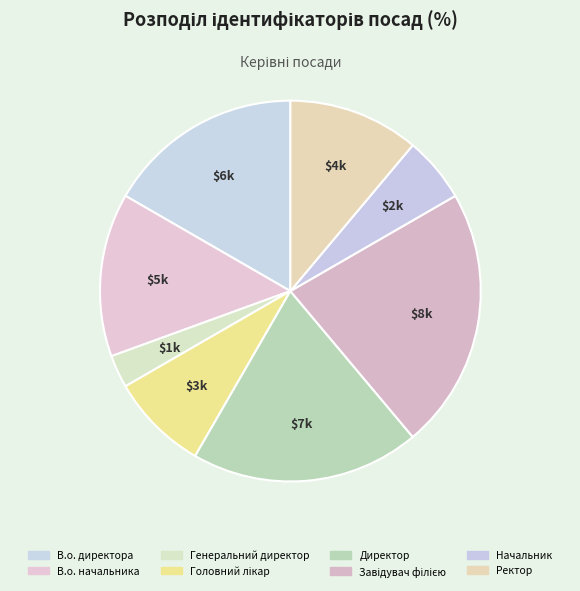

How many slices are in this pie chart?

8